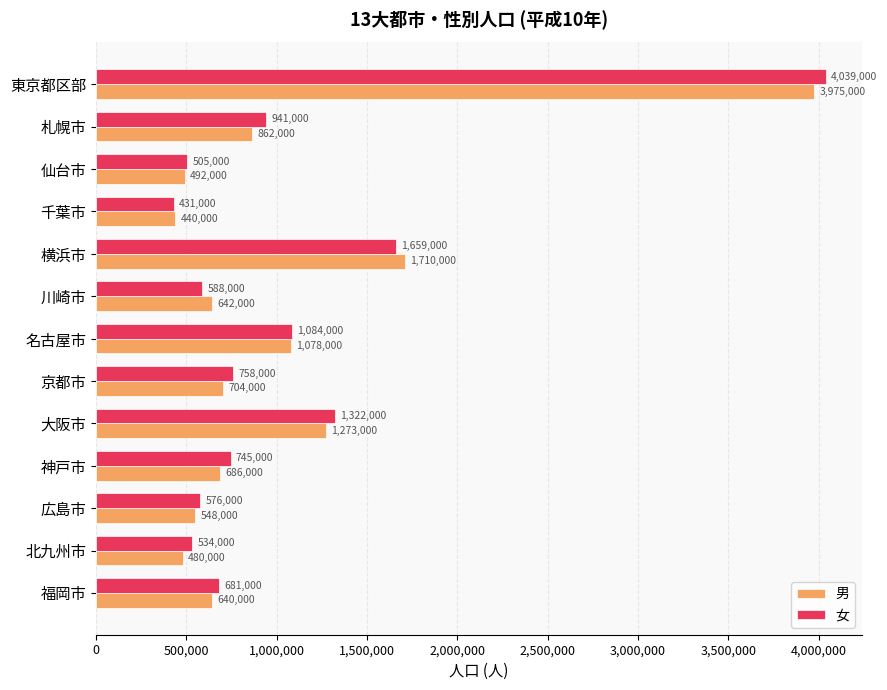

Which series changed the most between 大阪市 and 福岡市?

女